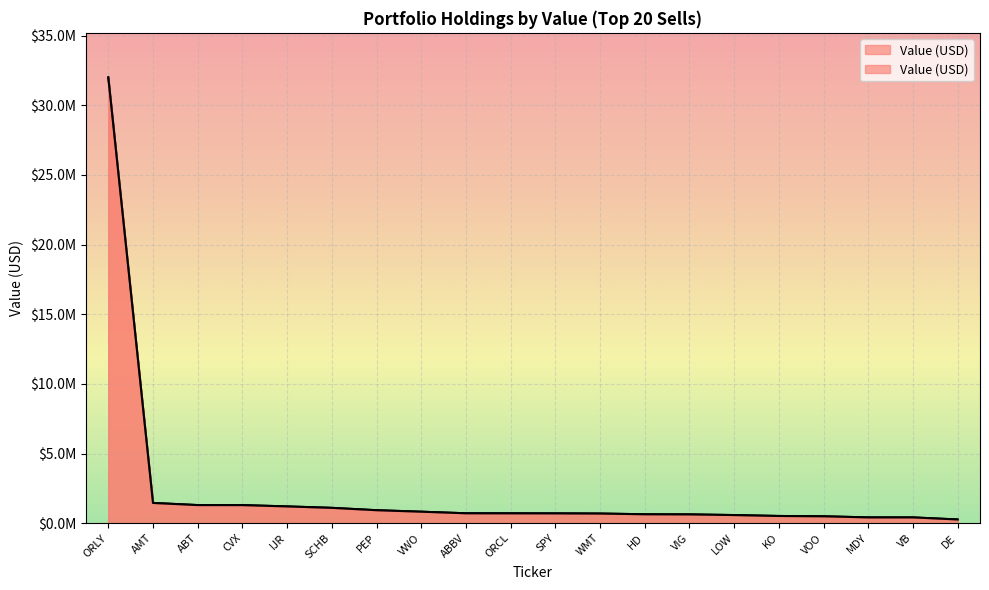

Rank the categories by value from lowest to highest.

DE, VB, MDY, VOO, KO, LOW, VIG, HD, WMT, SPY, ORCL, ABBV, VWO, PEP, SCHB, IJR, CVX, ABT, AMT, ORLY